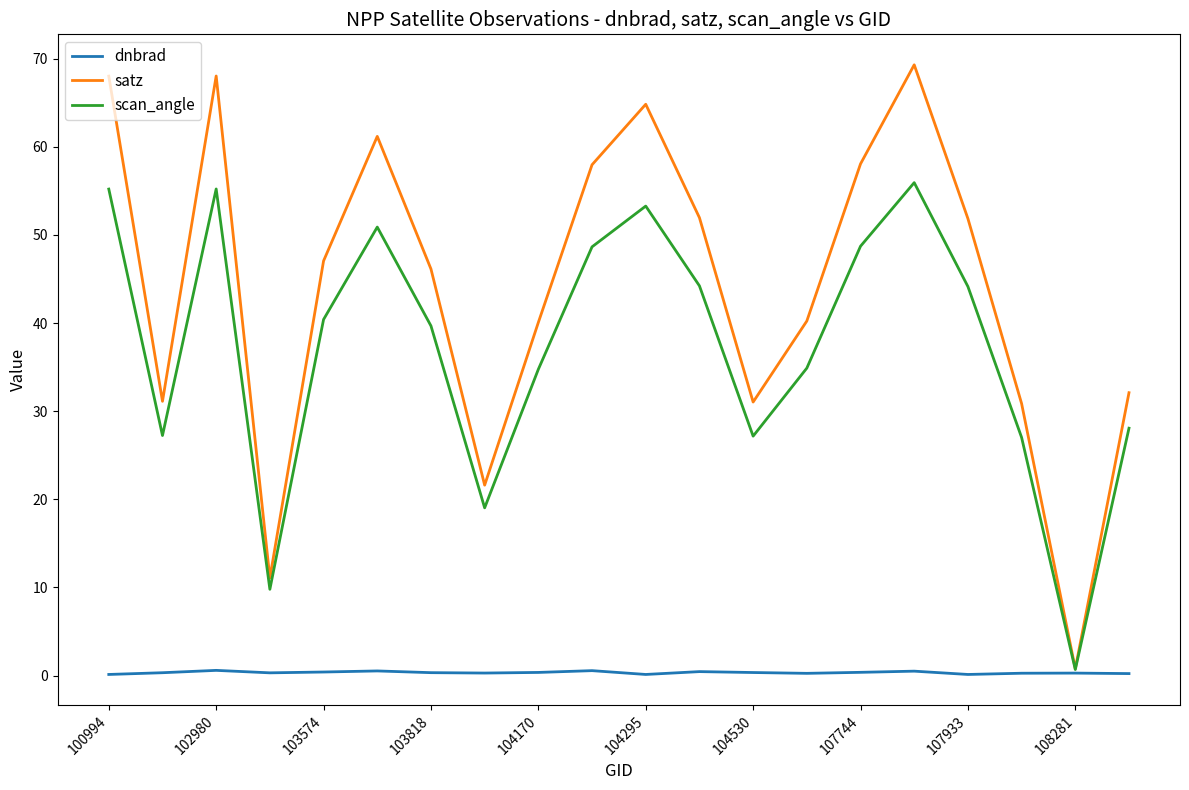

List the series in order of their overall mean, lowest first.

dnbrad, scan_angle, satz